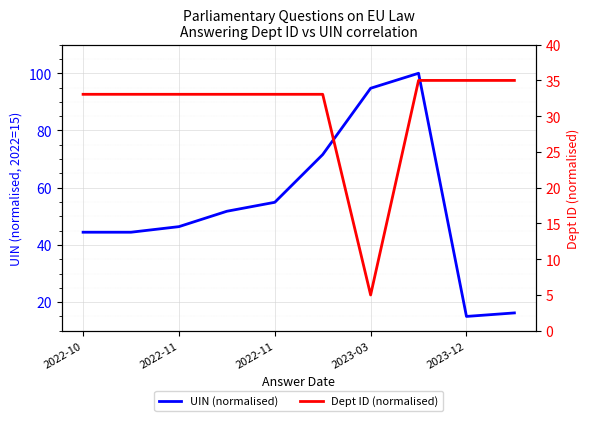

What is the difference between the maximum and minimum values in the UIN (normalised) series?

85.0